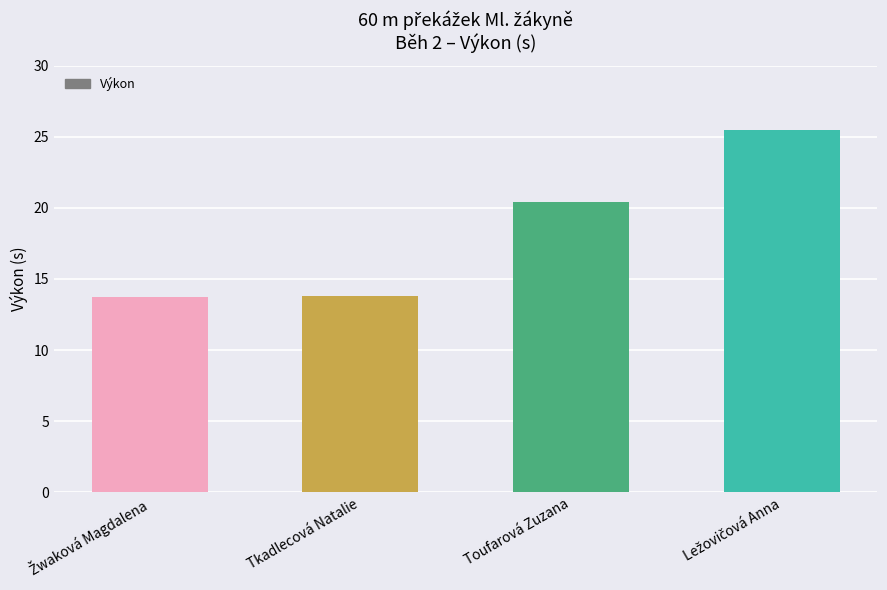

What is the maximum value shown in the chart?

25.5